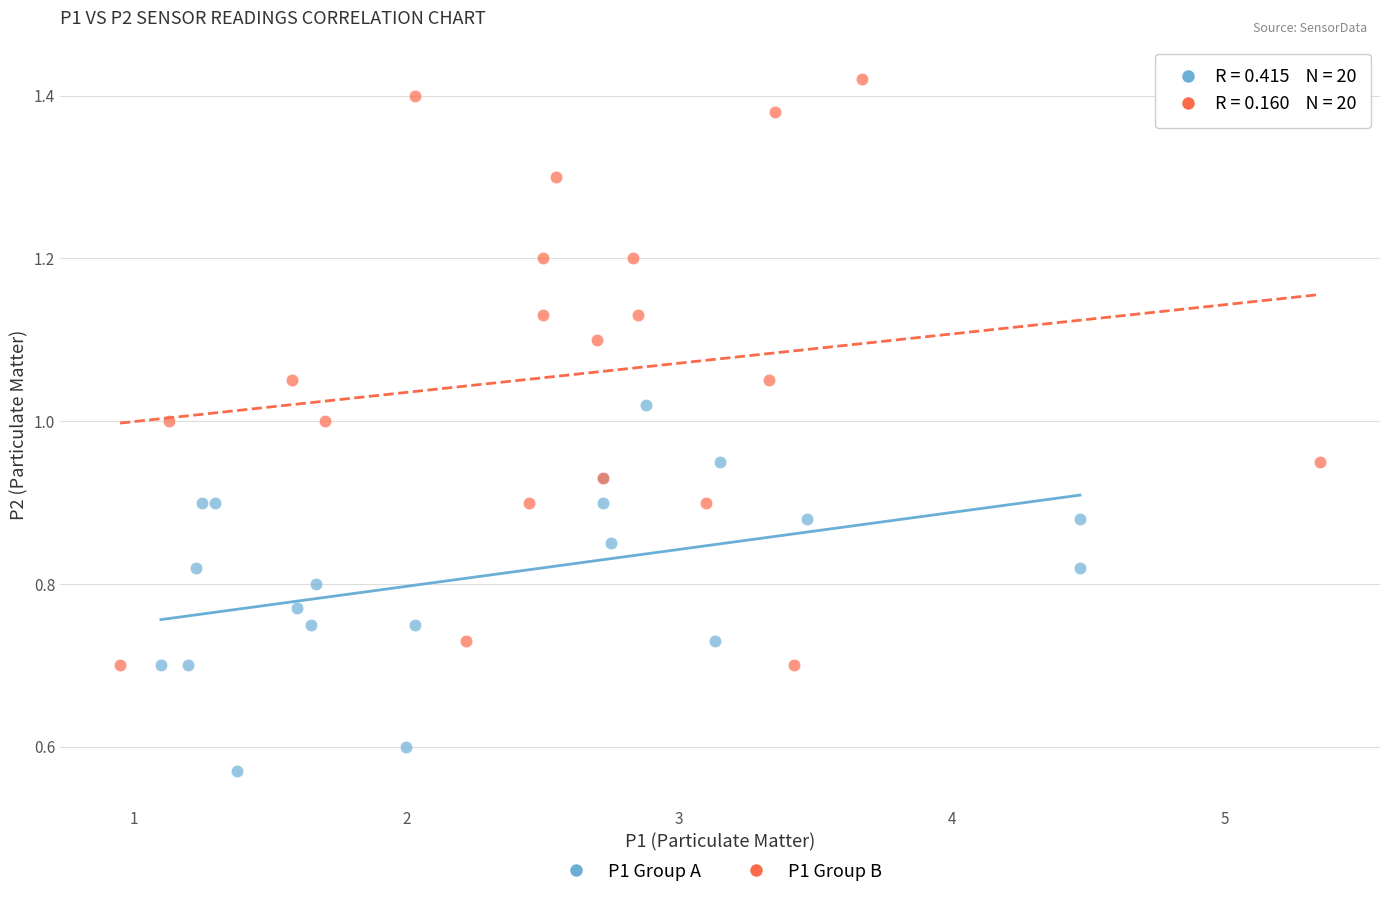

Which series reaches the minimum Y coordinate?

P1 Group A